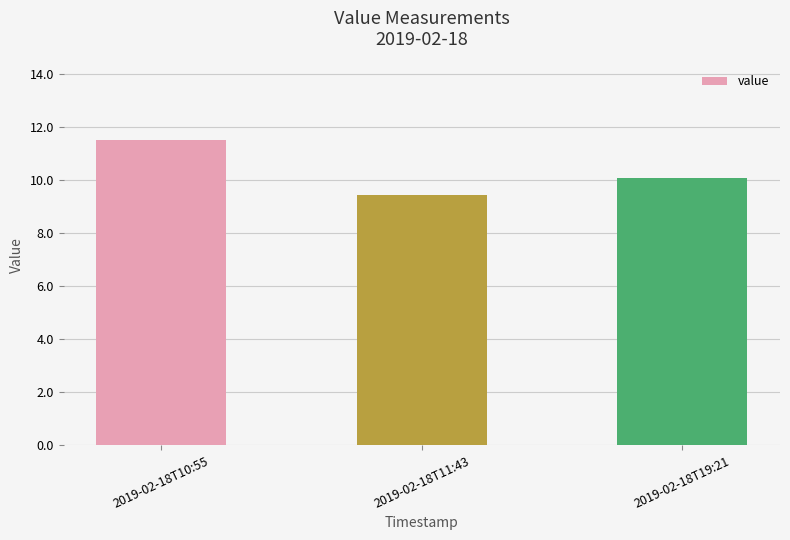

What is the difference between the values at 2019-02-18T19:21 and 2019-02-18T10:55?

1.4